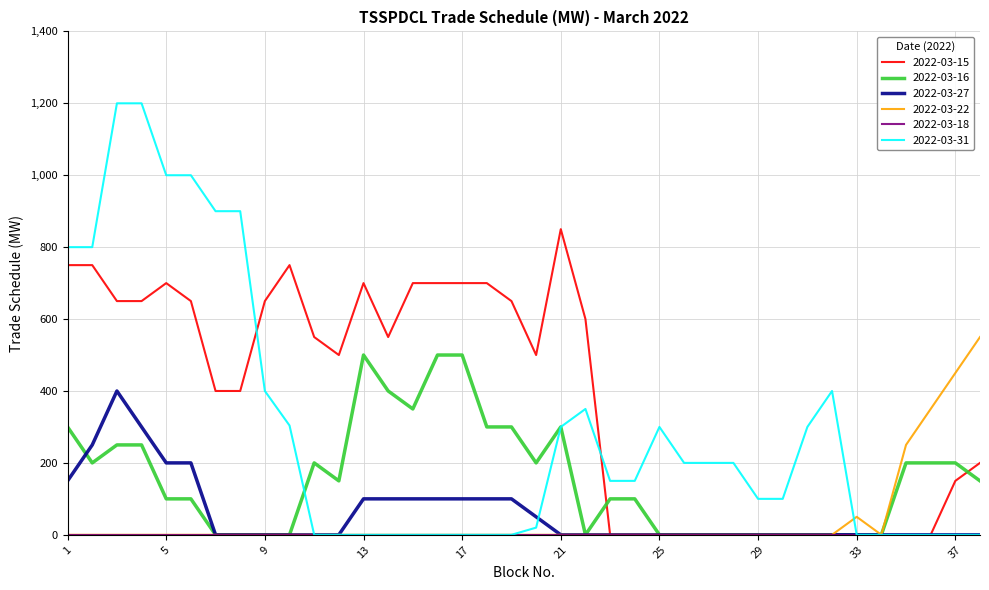

Which series has the largest range (max minus min)?

2022-03-31